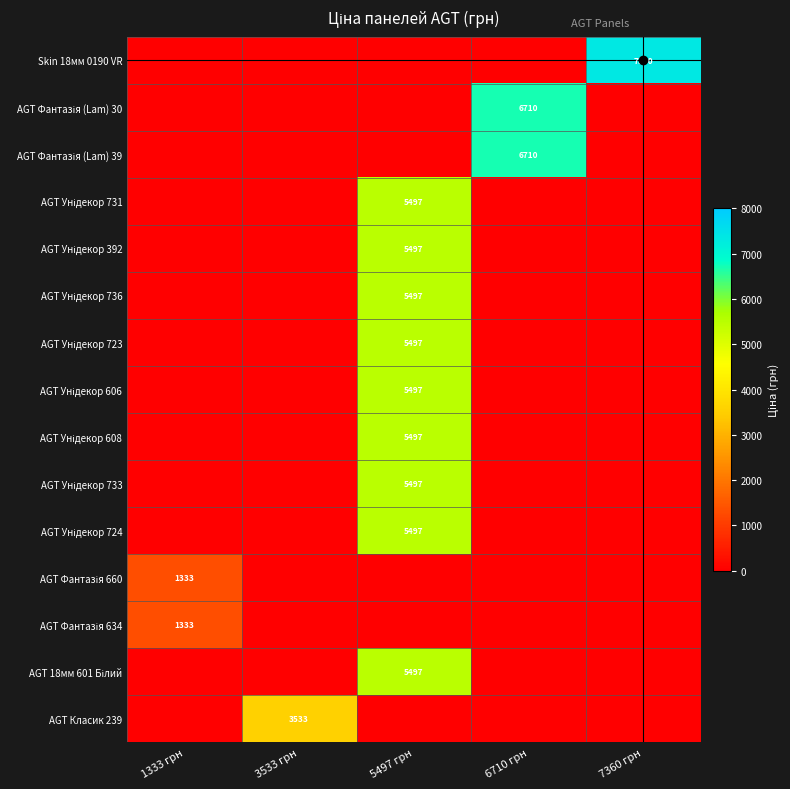

At which label is AGT Класик 239 closest to 1766?

1333 грн